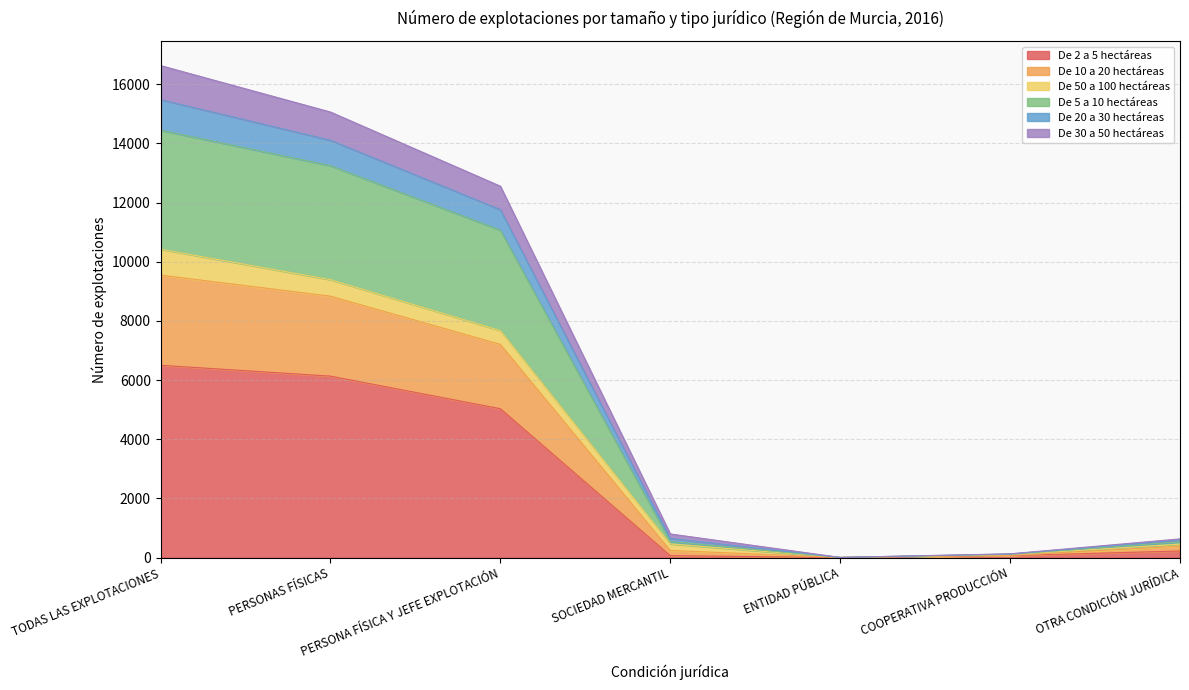

True or false: De 10 a 20 hectáreas and De 2 a 5 hectáreas cross at least once.

False